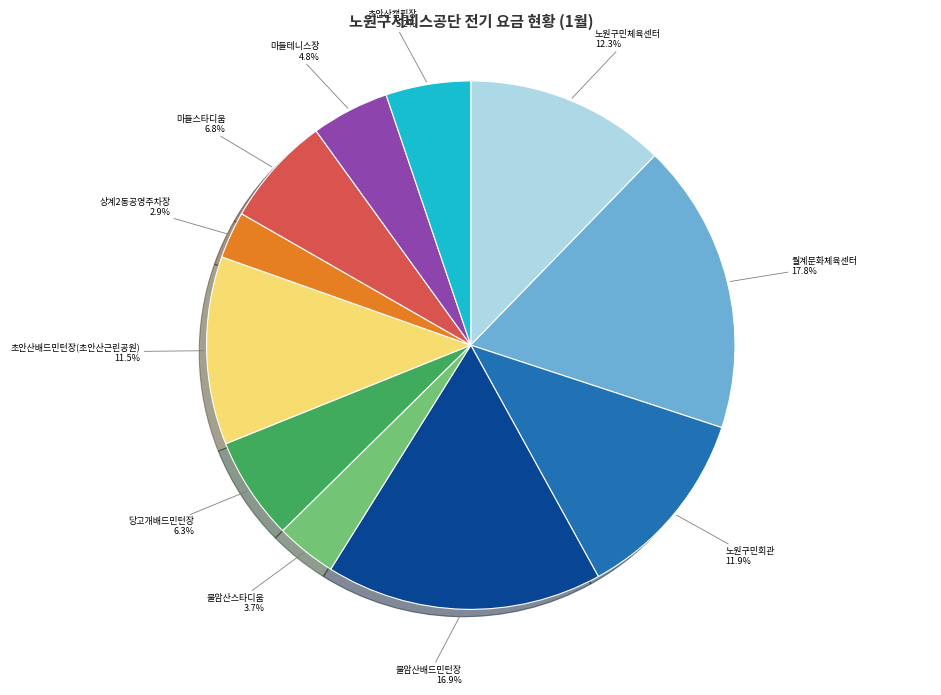

Is there any slice that represents more than half of the pie?

No